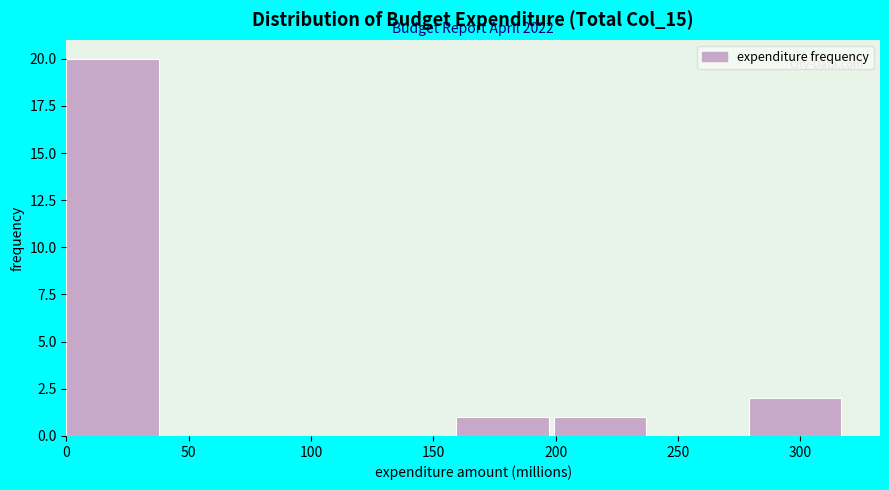

Which range on the x-axis has the tallest bar?

0 to 40